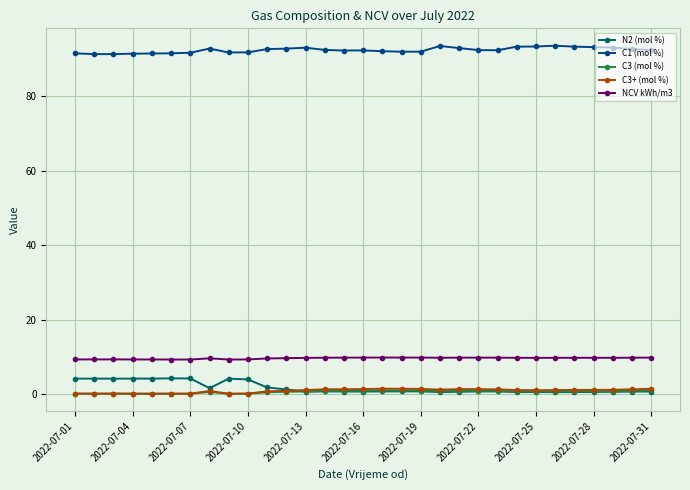

True or false: C1 (mol %) has more than 1 points higher than both neighbors.

True